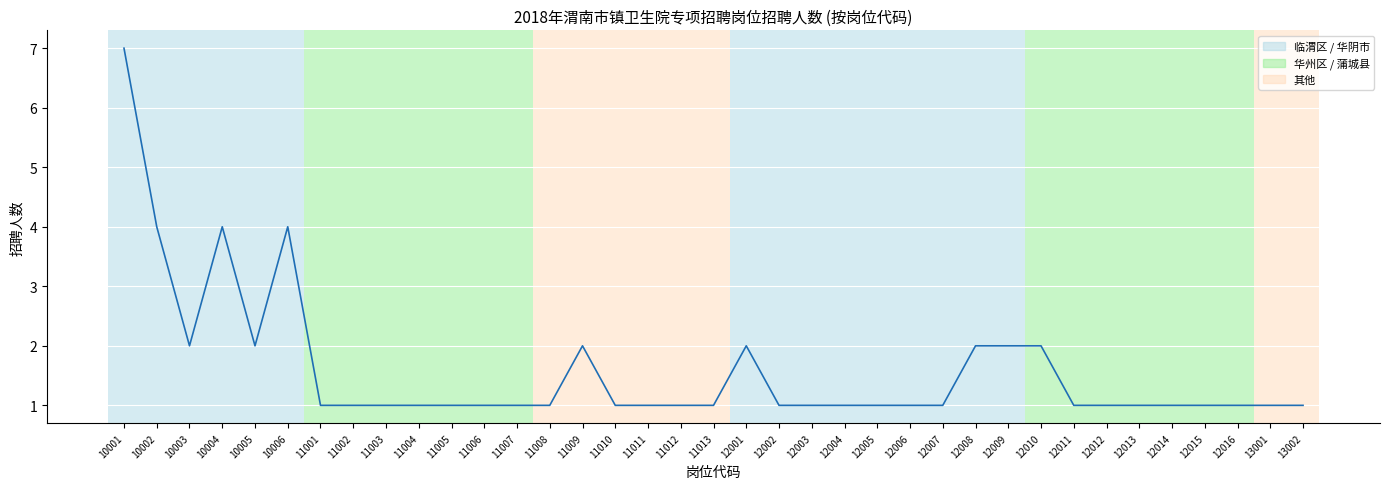

The value at 10001 is 7. True or false?

True